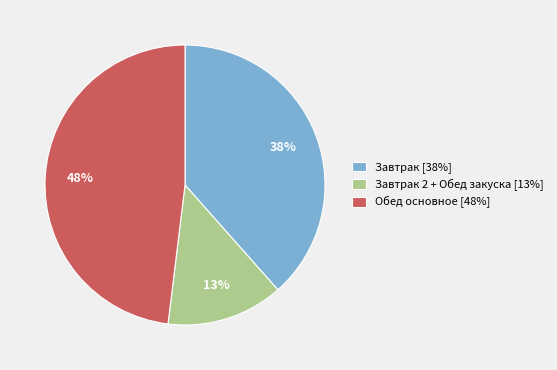

Is there a majority slice in this chart?

No